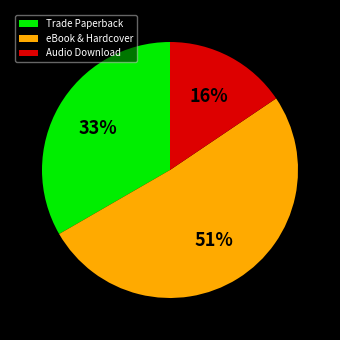

To the nearest percent, what percentage of the pie is Trade Paperback?

33%